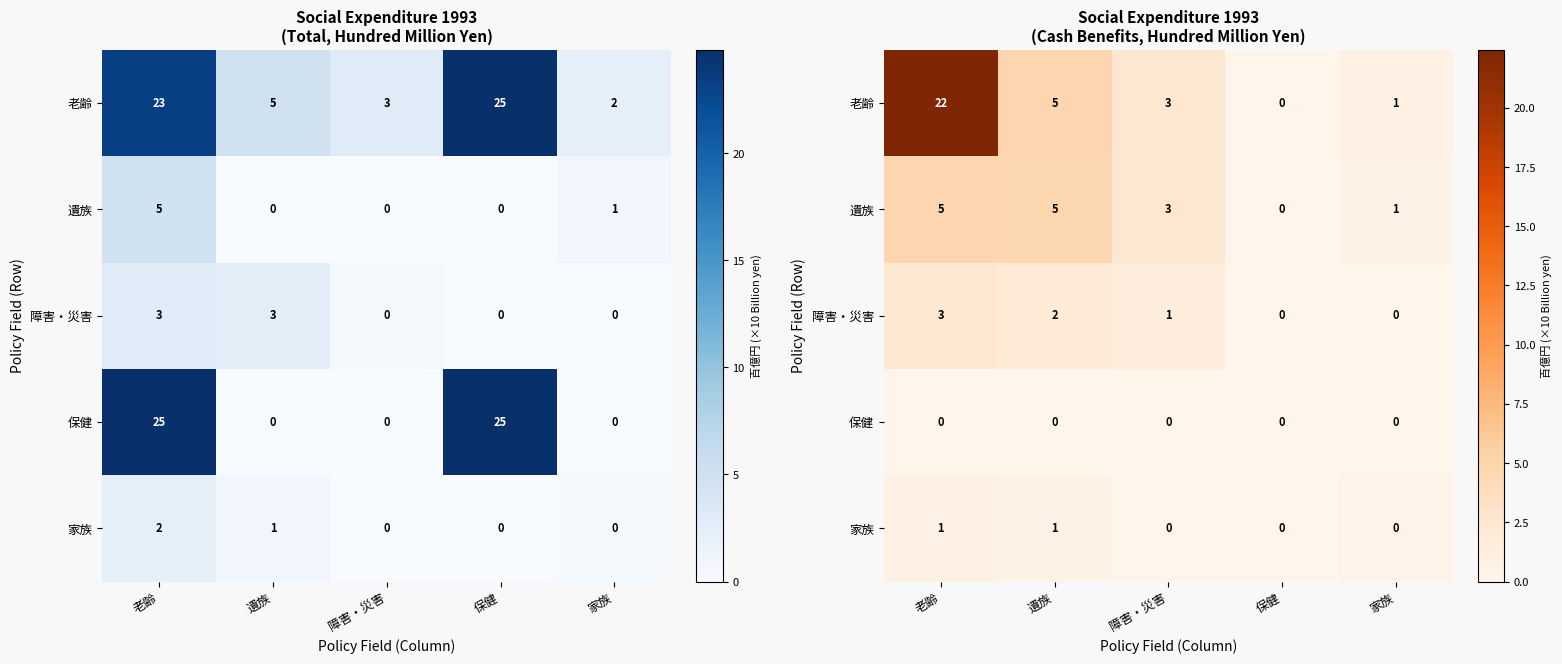

Which has a higher value, 老齢 or 遺族?

老齢